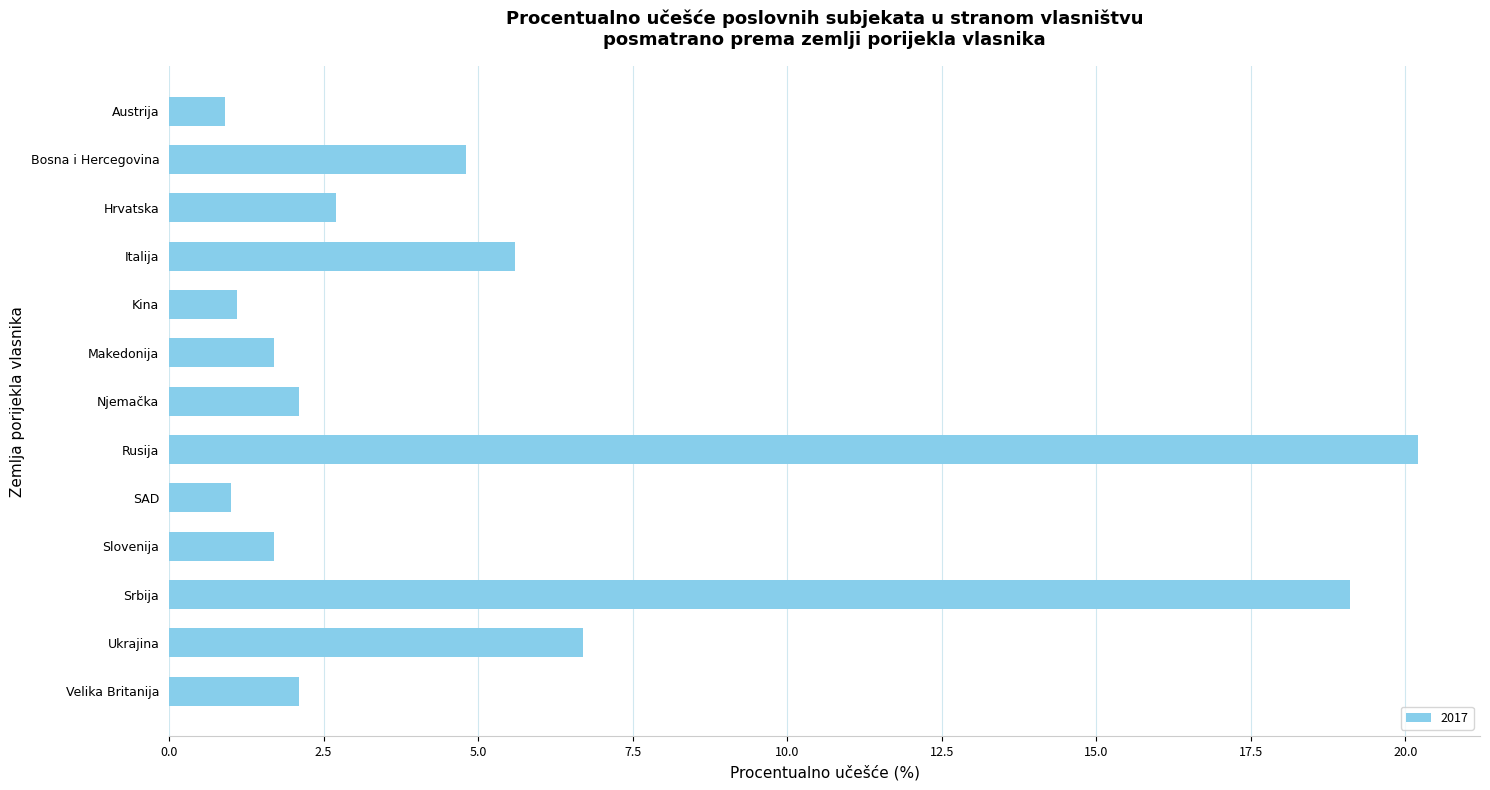

How many bars are there in total?

13